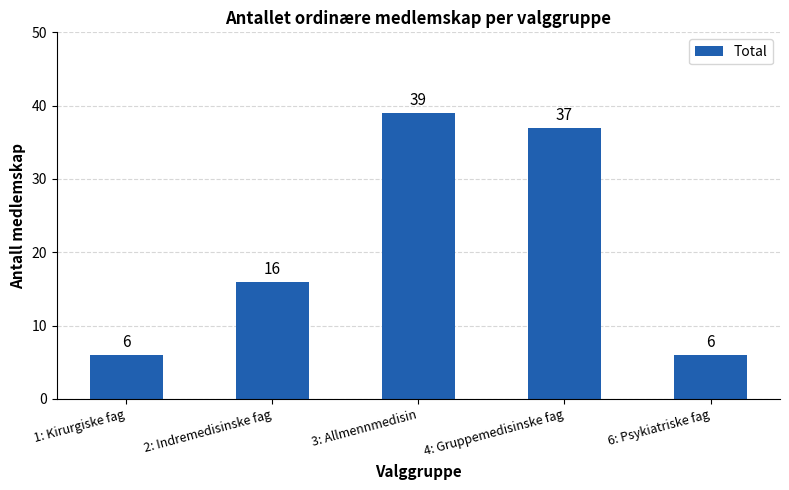

Reading left to right, what are all the values shown in this chart?

6	16	39	37	6